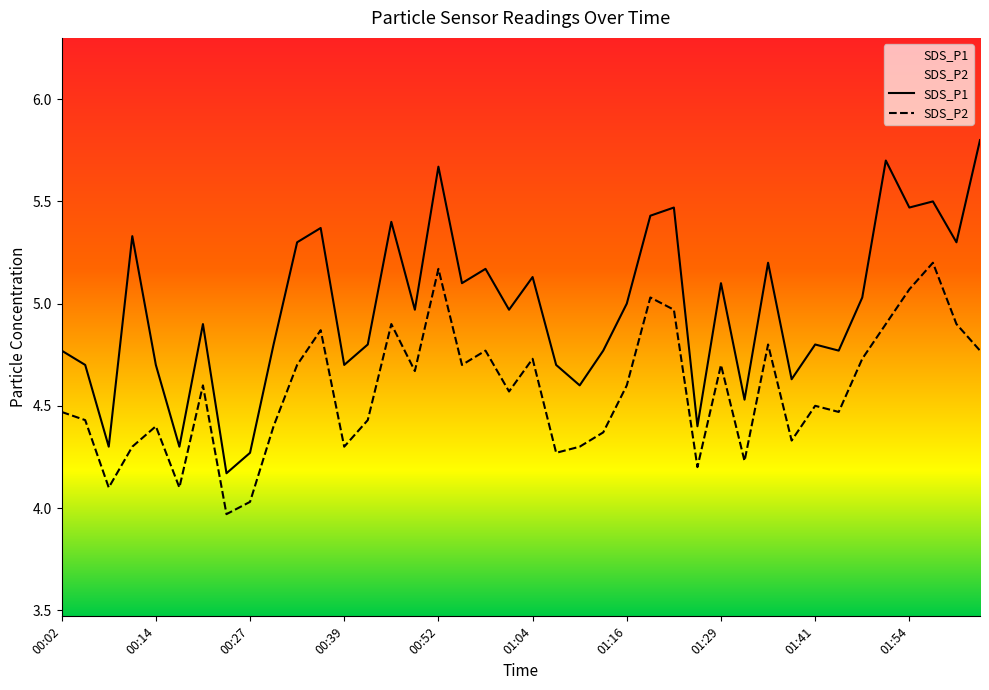

Which series has the largest total across all categories?

SDS_P1